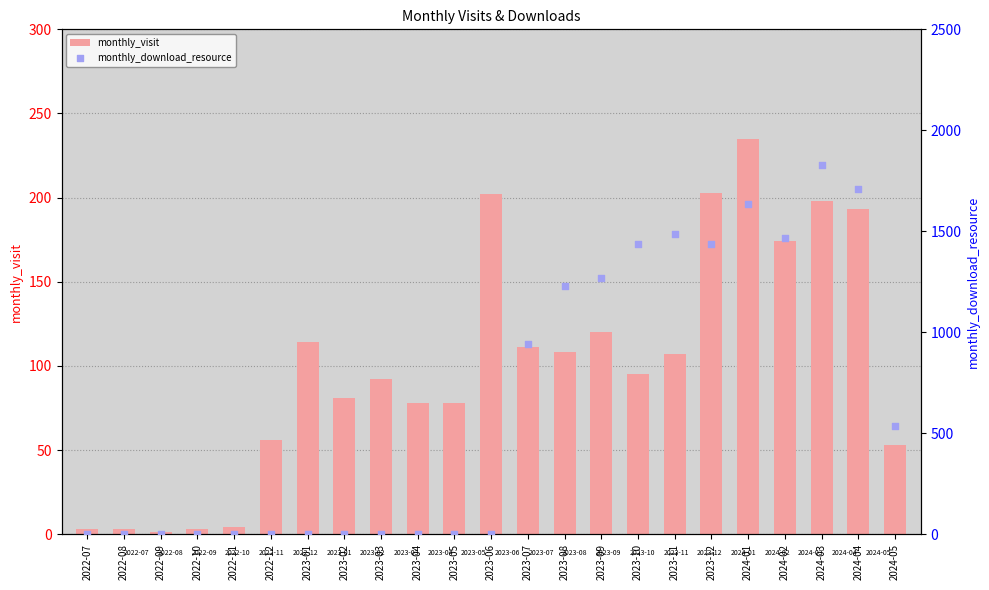

Is the value of monthly_download_resource at 2024-01 greater than the value of monthly_visit at 2022-11?

Yes